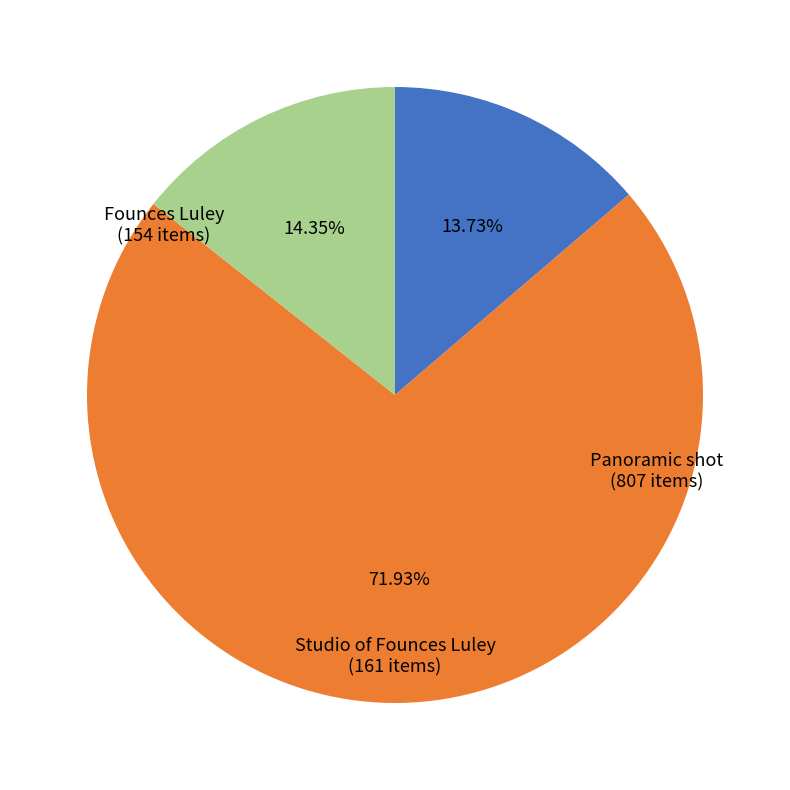

Is there a majority slice in this chart?

Yes